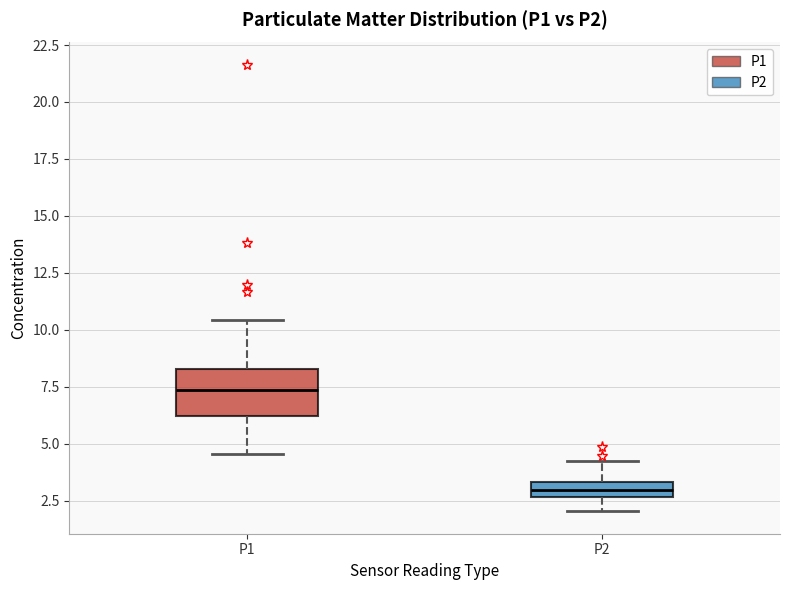

Which box has the lowest median line?

P2